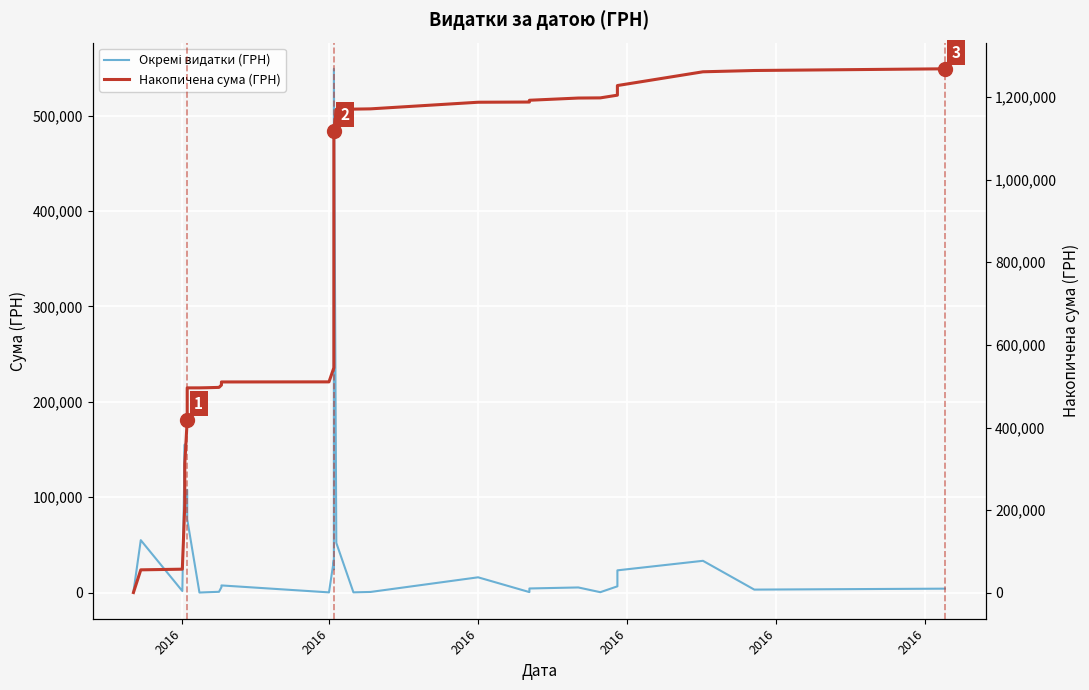

How many lines are shown in the chart?

2